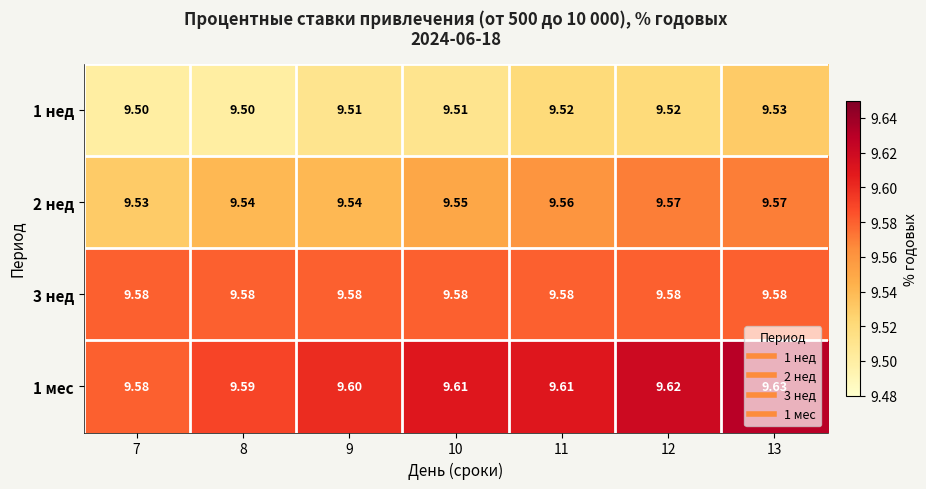

What is the spread (max minus min) of values at 8?

0.1